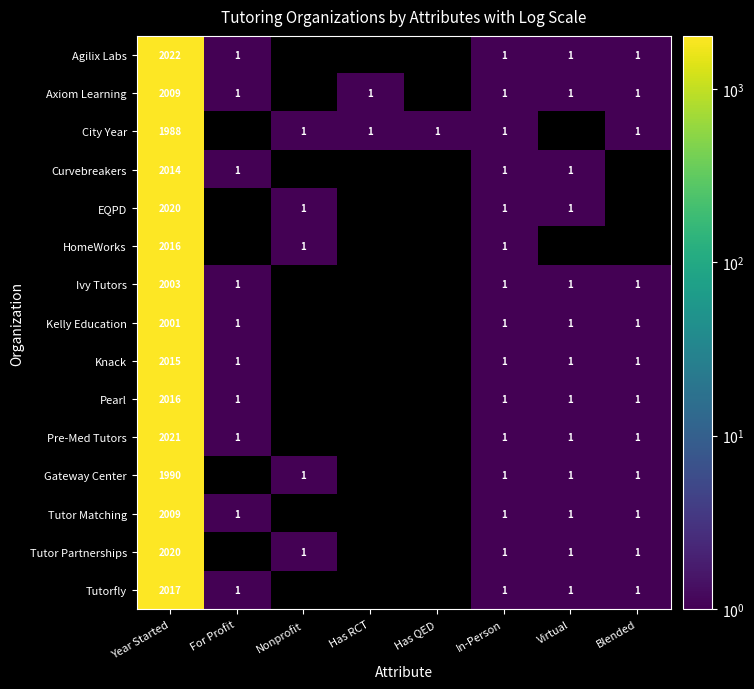

How many series are shown in this chart?

15